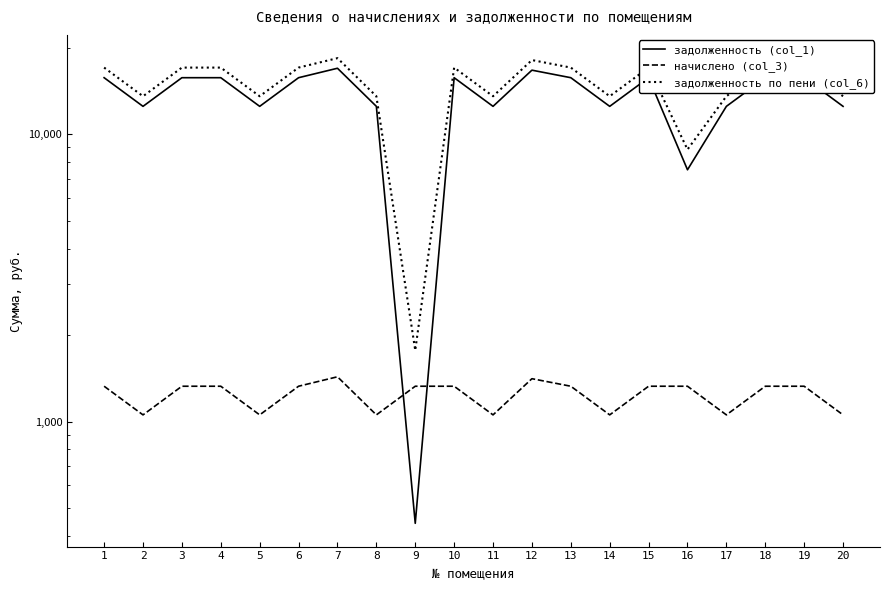

At which label does начислено (col_3) reach its peak?

7